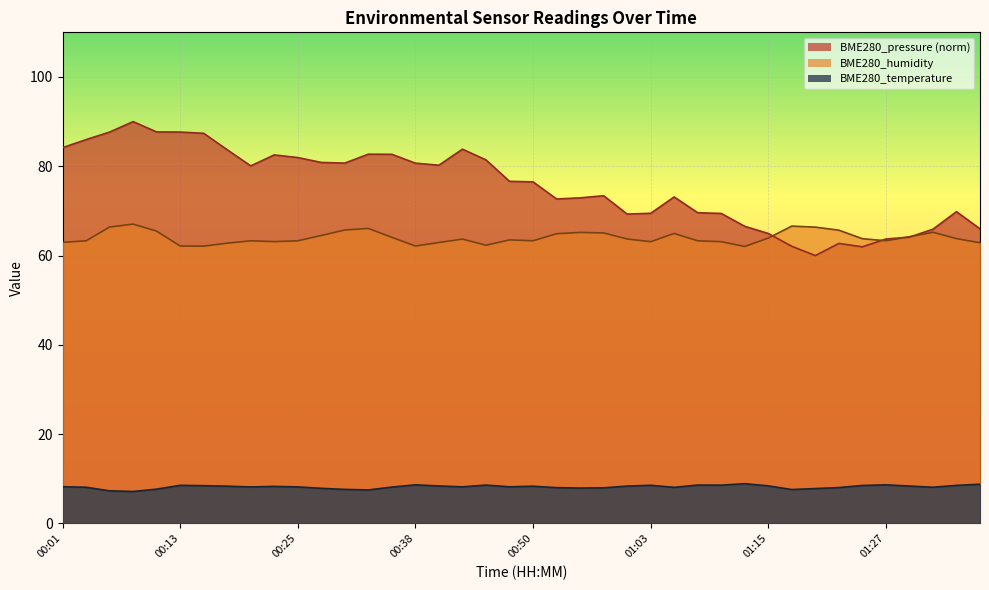

What is the label of the 31st point from the right?

00:23